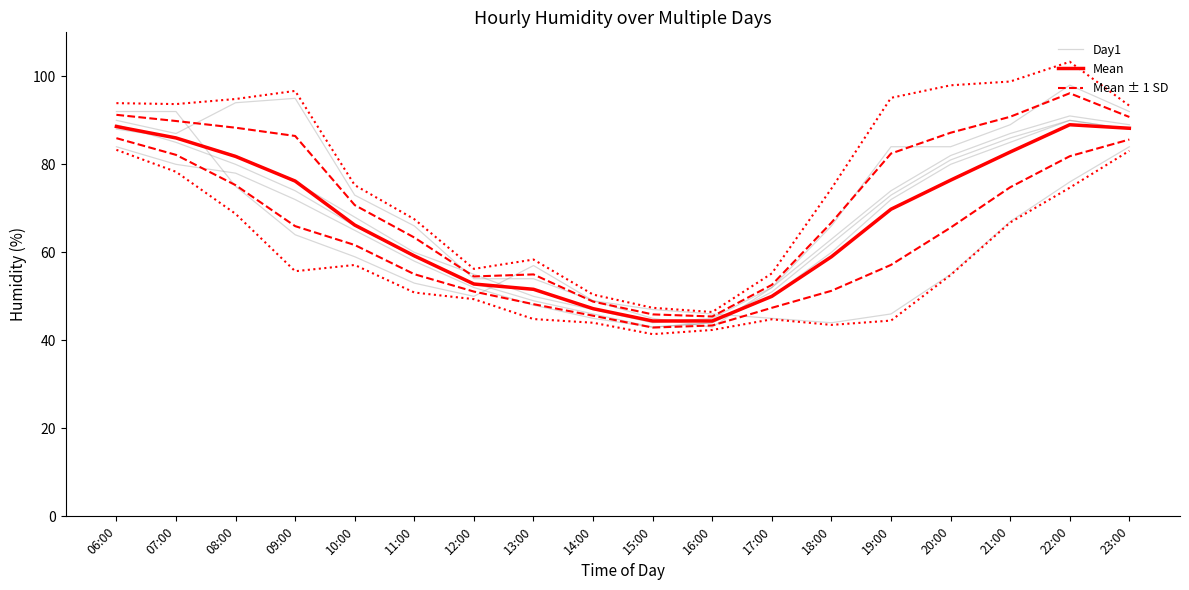

Is it true that Day4 equals 64 at 16:00?

False